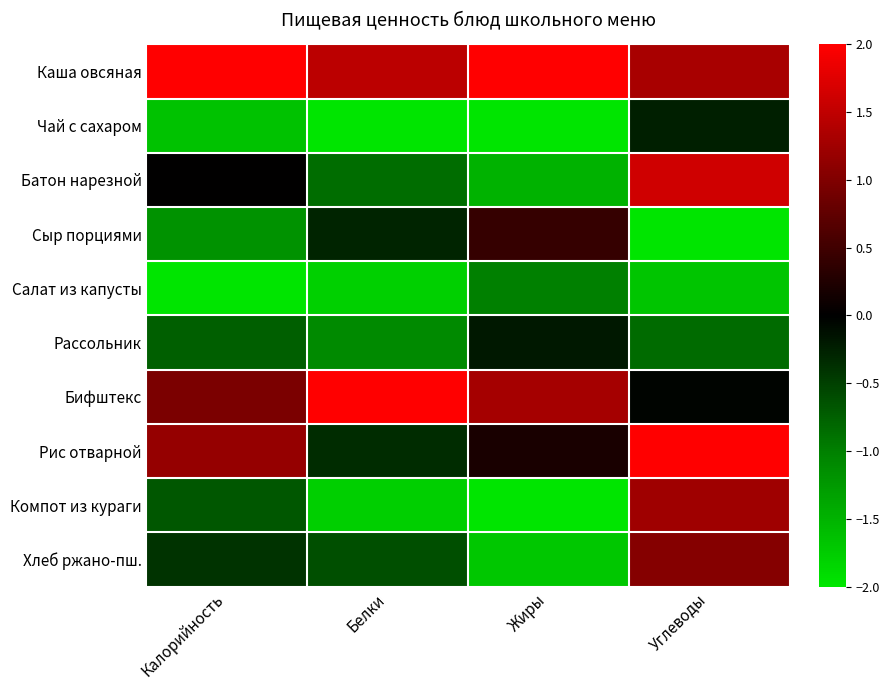

Reading right to left, transcribe all the data shown in this chart.

Каша овсяная: Углеводы=1.3	Жиры=2.0	Белки=1.5	Калорийность=2.0
Чай с сахаром: Углеводы=-0.2	Жиры=-2.0	Белки=-2.0	Калорийность=-1.6
Батон нарезной: Углеводы=1.6	Жиры=-1.5	Белки=-0.9	Калорийность=0.0
Сыр порциями: Углеводы=-2.0	Жиры=0.4	Белки=-0.3	Калорийность=-1.2
Салат из капусты: Углеводы=-1.7	Жиры=-1.0	Белки=-1.8	Калорийность=-2.0
Рассольник: Углеводы=-0.8	Жиры=-0.2	Белки=-1.1	Калорийность=-0.7
Бифштекс: Углеводы=-0.0	Жиры=1.3	Белки=2.0	Калорийность=1.0
Рис отварной: Углеводы=2.0	Жиры=0.2	Белки=-0.3	Калорийность=1.2
Компот из кураги: Углеводы=1.2	Жиры=-2.0	Белки=-1.8	Калорийность=-0.7
Хлеб ржано-пш.: Углеводы=1.0	Жиры=-1.7	Белки=-0.6	Калорийность=-0.4